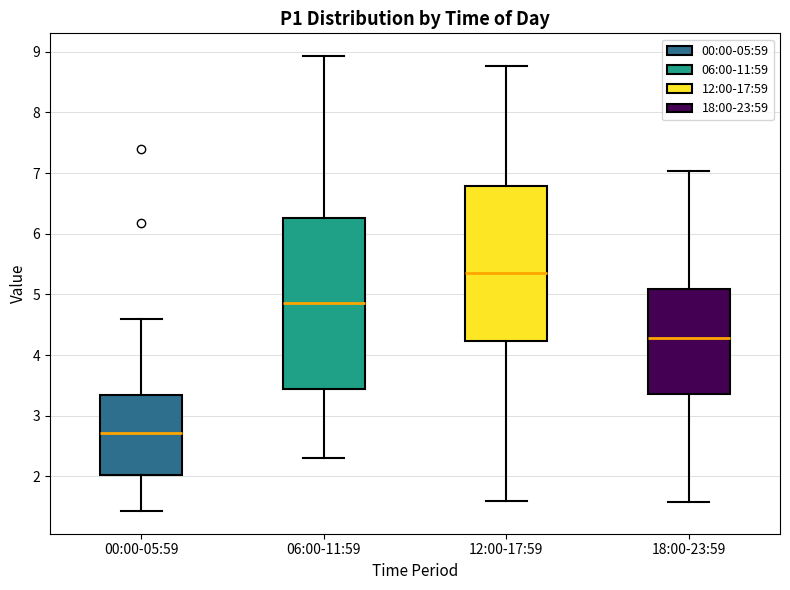

Comparing the boxes themselves (not the whiskers), which one is the tallest?

06:00-11:59